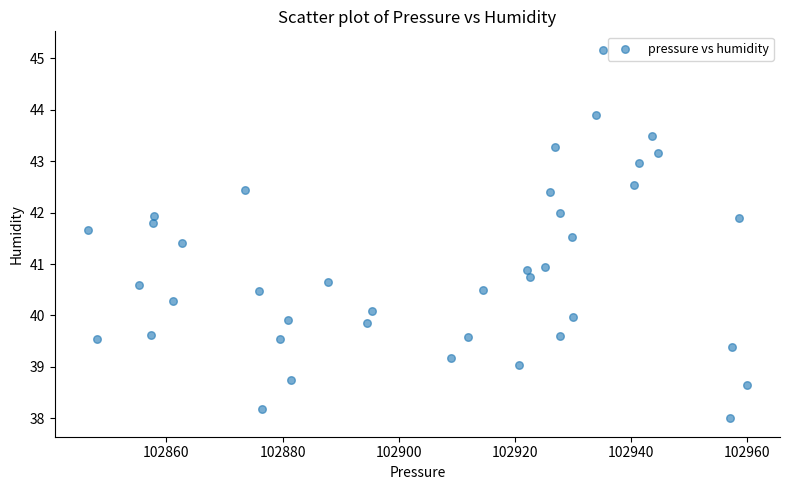

What is the range of X values (max minus min)?

113.5